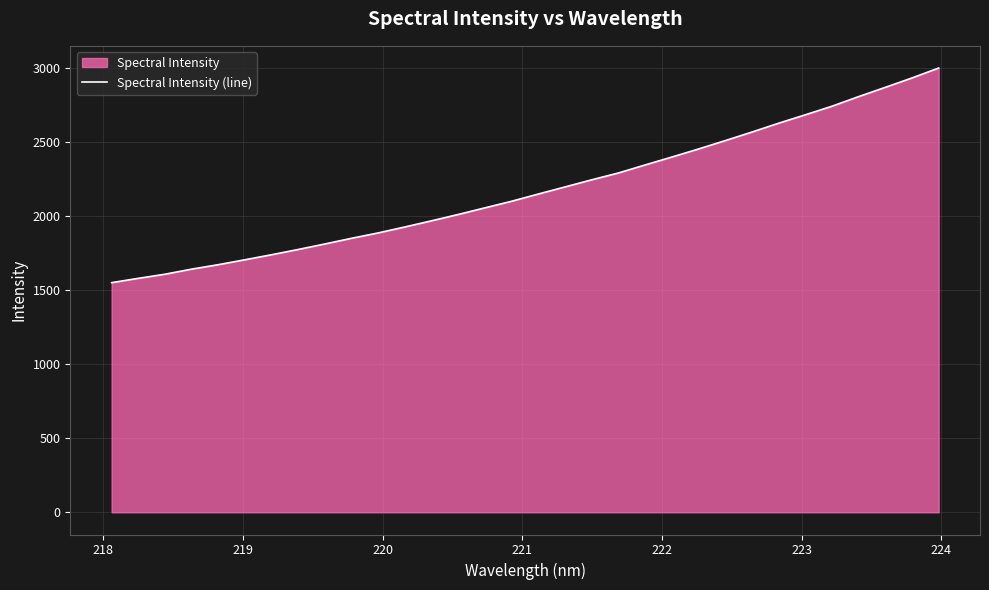

What is the difference between the maximum and minimum values?

1448.9